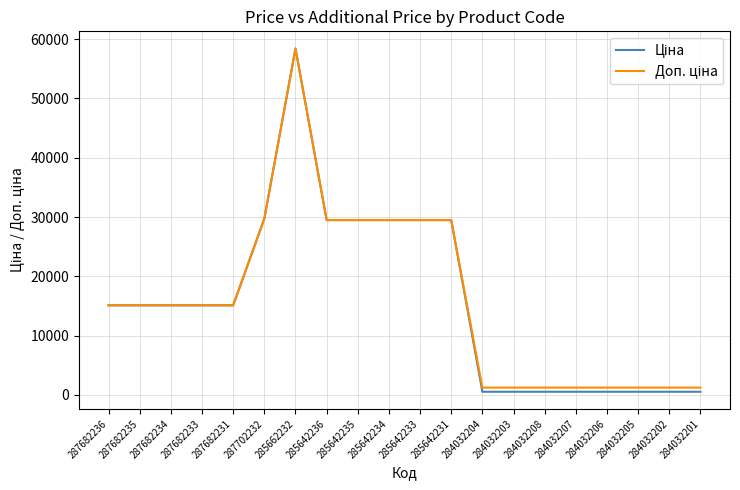

At which category is the sum across all series the highest?

285662232